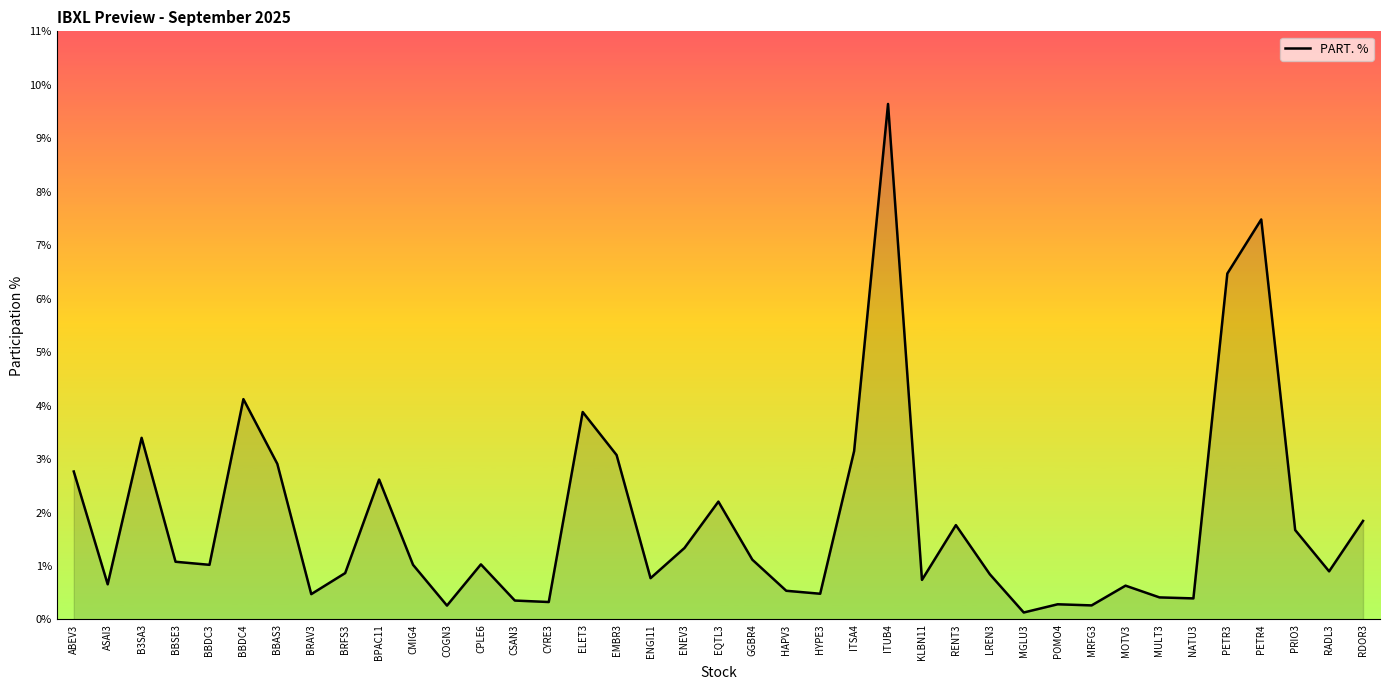

Does the chart display data point markers on the line(s)?

No